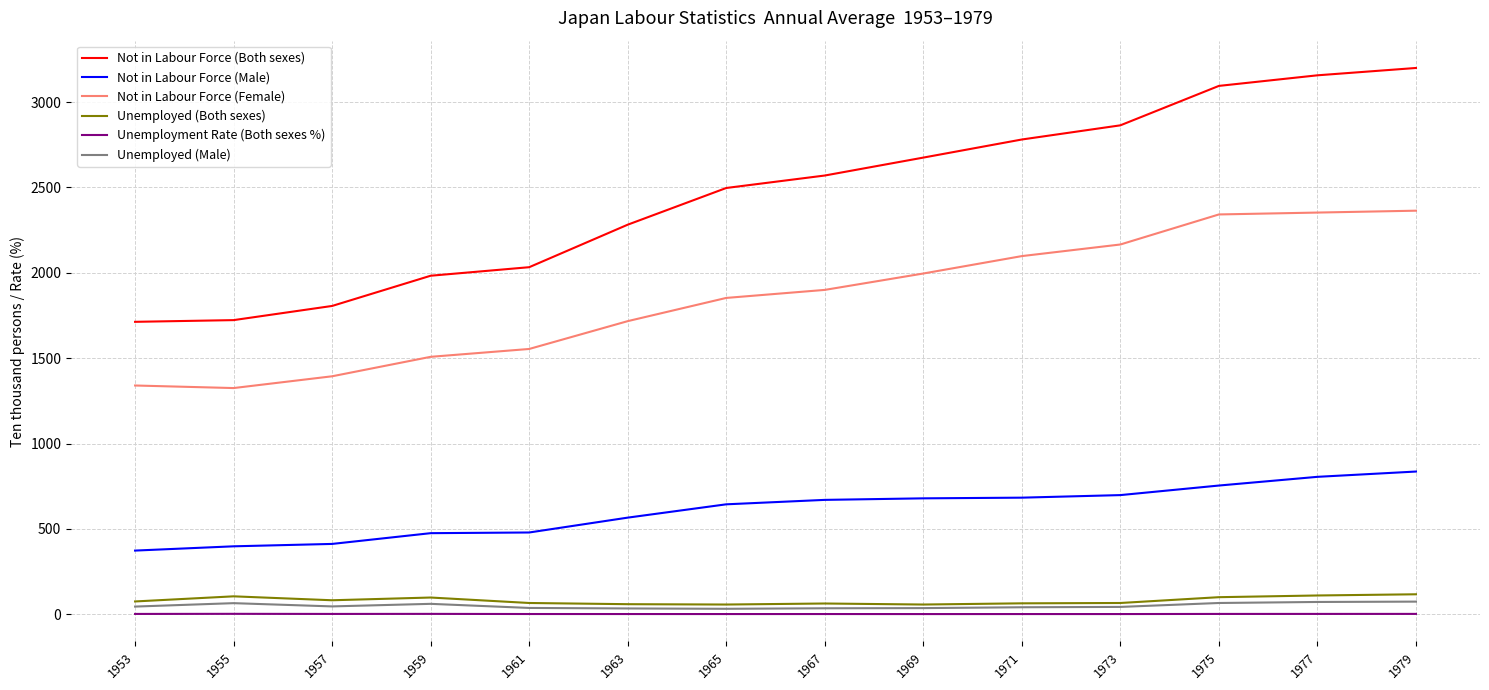

Is the value of Not in Labour Force (Male) at 1975 greater than the value of Unemployed (Both sexes) at 1965?

Yes